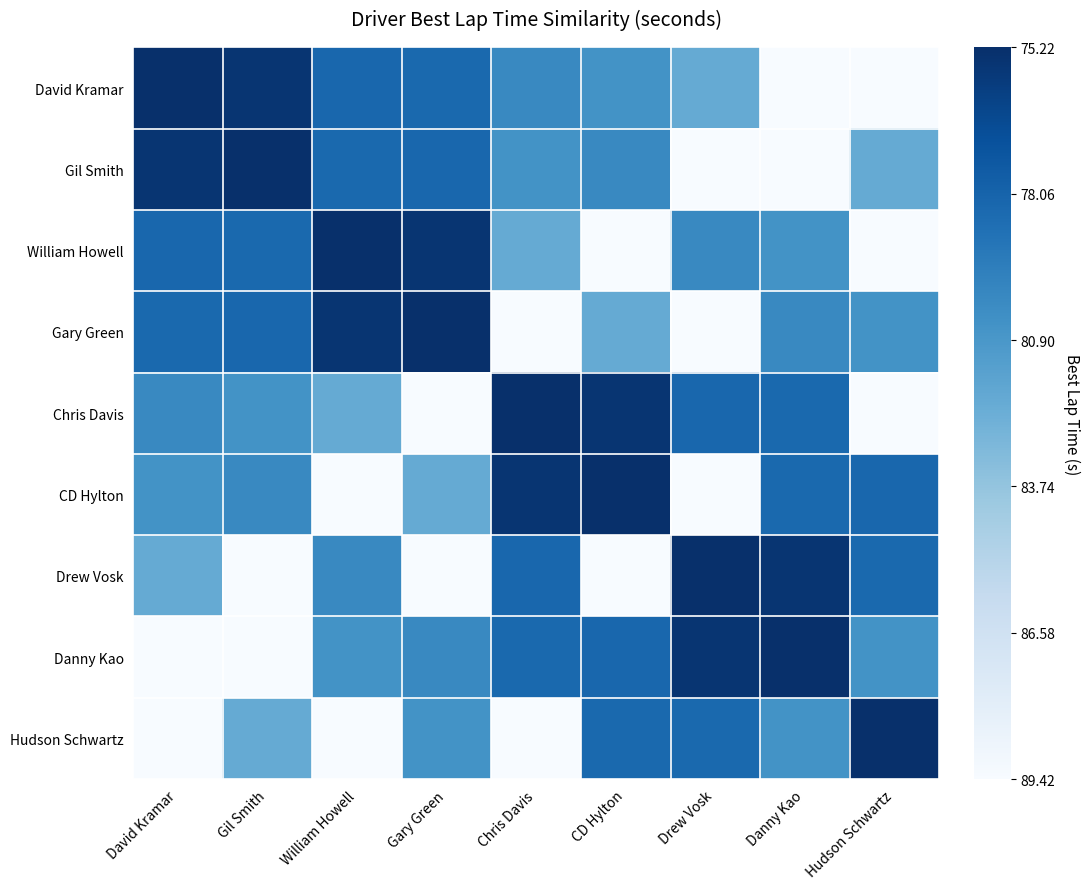

List the series in order of their peak value, lowest first.

David Kramar, Gil Smith, William Howell, Gary Green, Chris Davis, CD Hylton, Drew Vosk, Danny Kao, Hudson Schwartz